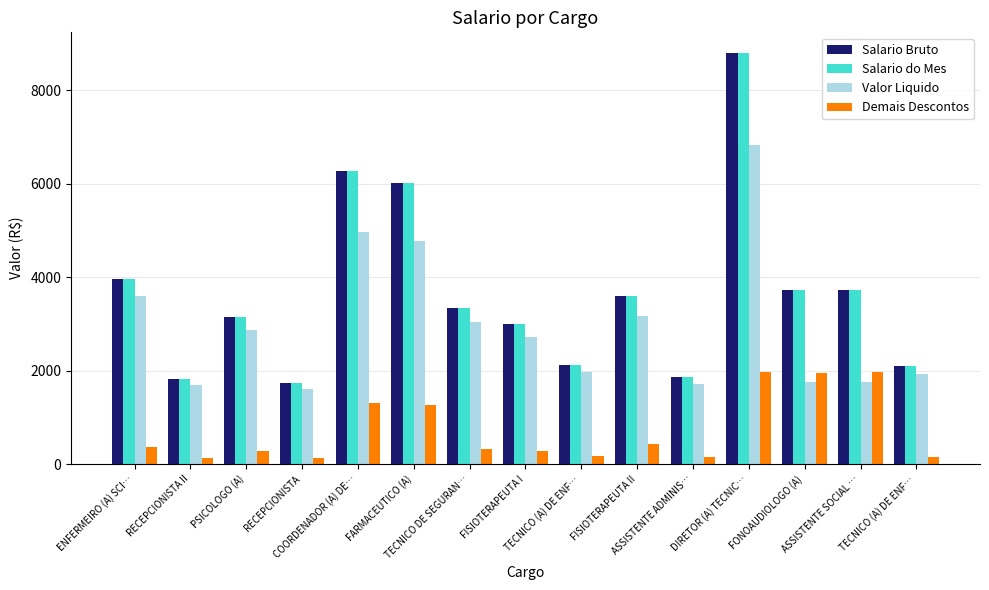

Which series has the largest total across all categories?

Salario Bruto